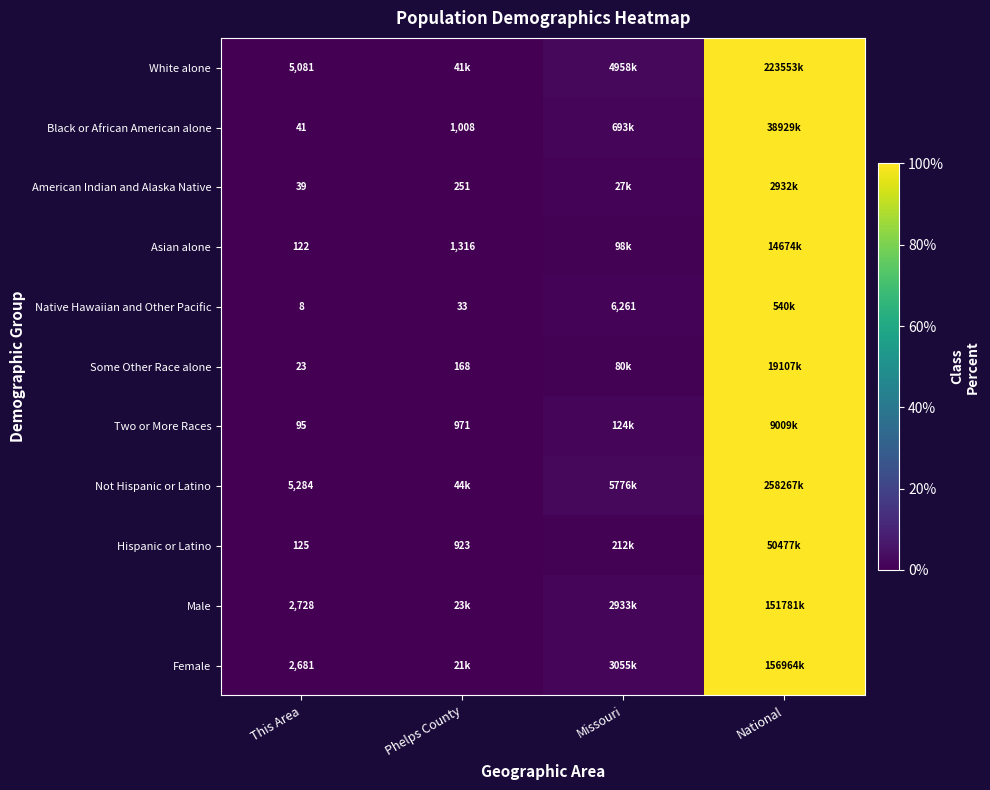

Is the value of Two or More Races at This Area greater than the value of Asian alone at Phelps County?

No